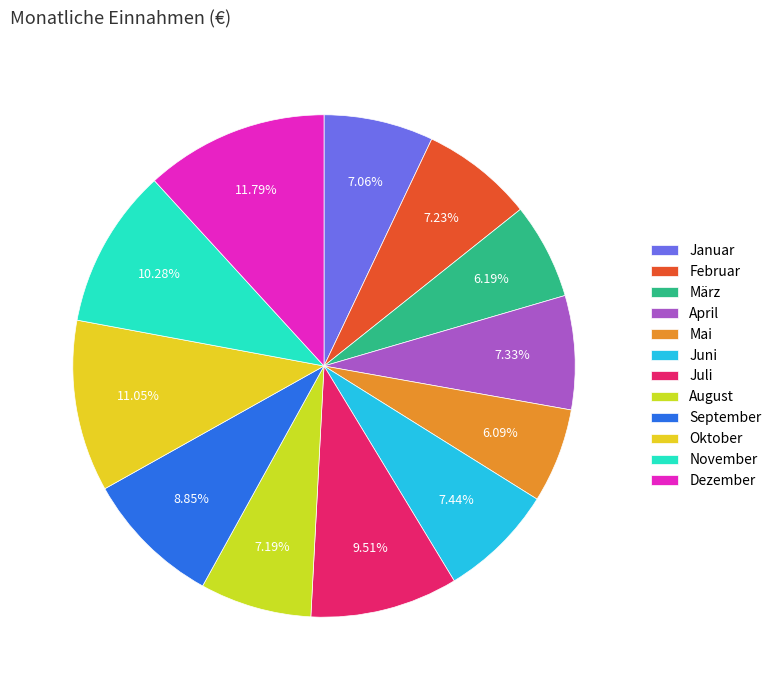

How many slices are in this pie chart?

12